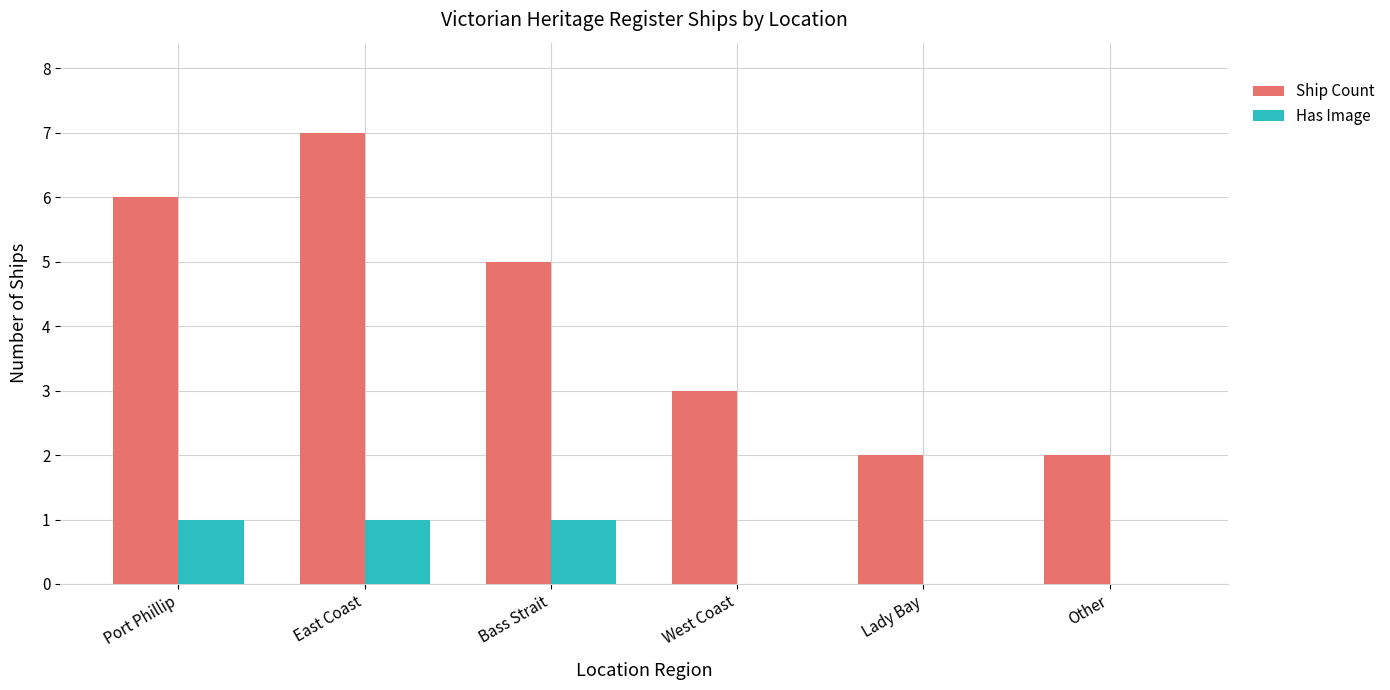

At which label does Ship Count reach its peak?

East Coast